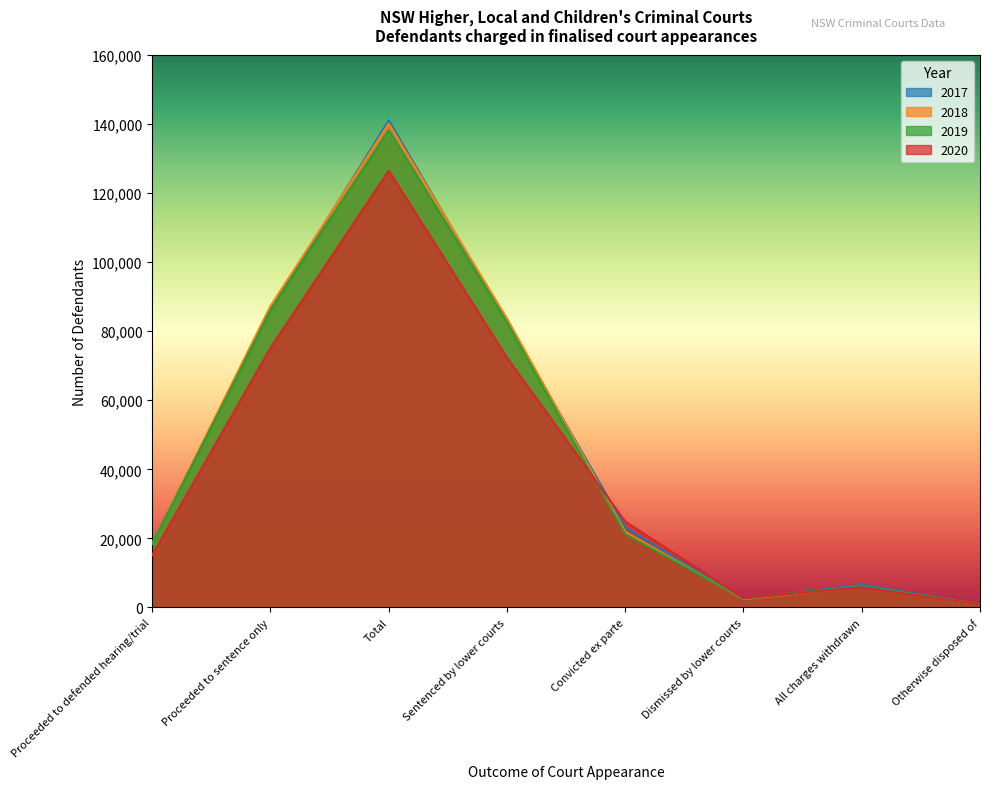

True or false: 2018 and 2020 cross at least once.

True